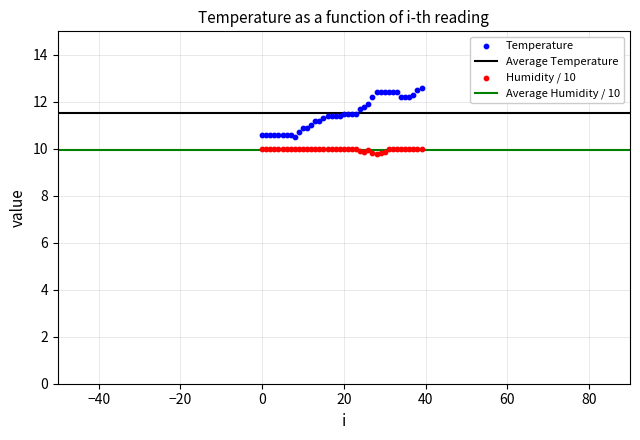

Which series contains the lowest Y value?

Humidity / 10